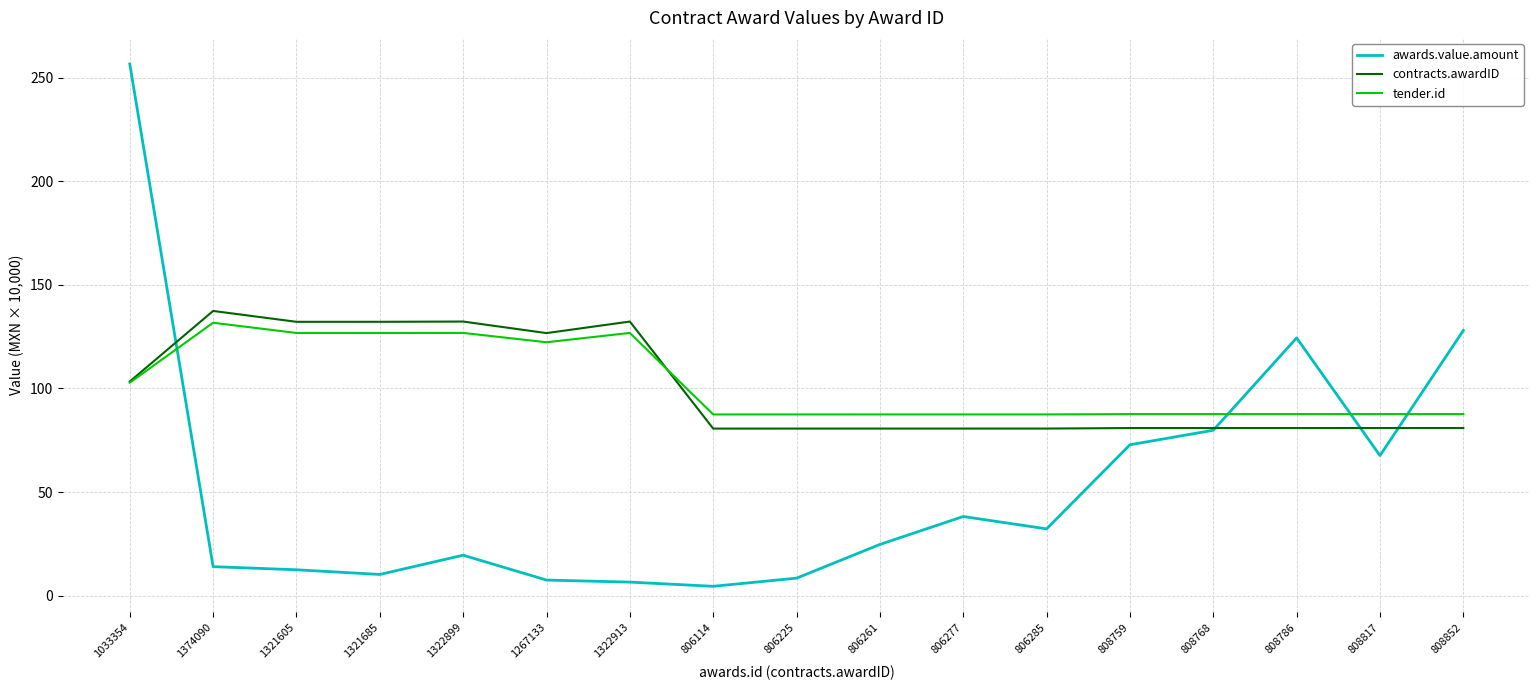

What are all the series names shown in the legend?

awards.value.amount, contracts.awardID, tender.id